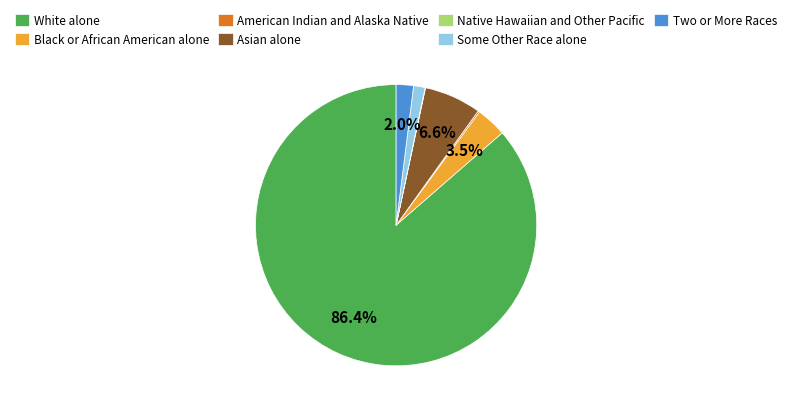

Which has a higher value, Asian alone or Two or More Races?

Asian alone